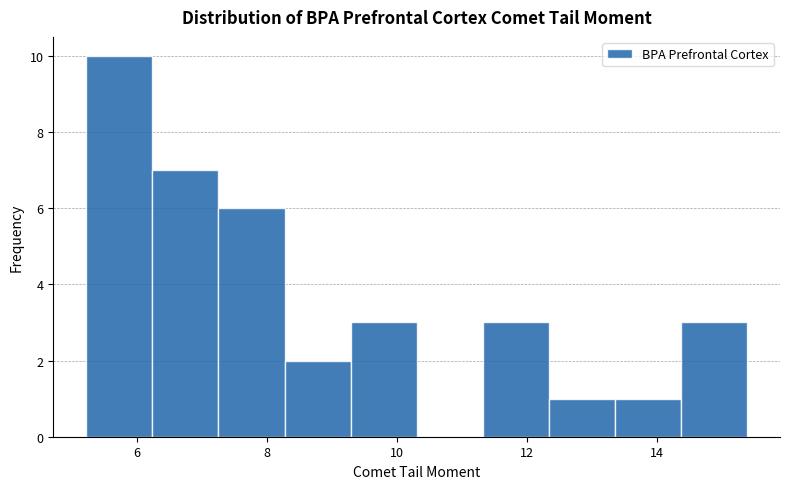

Reading left to right, list every bar in this chart as the range it spans on the x-axis followed by its height. Neither the bar edges nor the heights are printed on the chart, so give them approximately, as read against the axes.

5.2 to 6.2: 10
6.2 to 7.2: 7
7.2 to 8.2: 6
8.2 to 9.2: 2
9.2 to 10.4: 3
10.4 to 11.4: 0
11.4 to 12.4: 3
12.4 to 13.4: 1
13.4 to 14.4: 1
14.4 to 15.4: 3